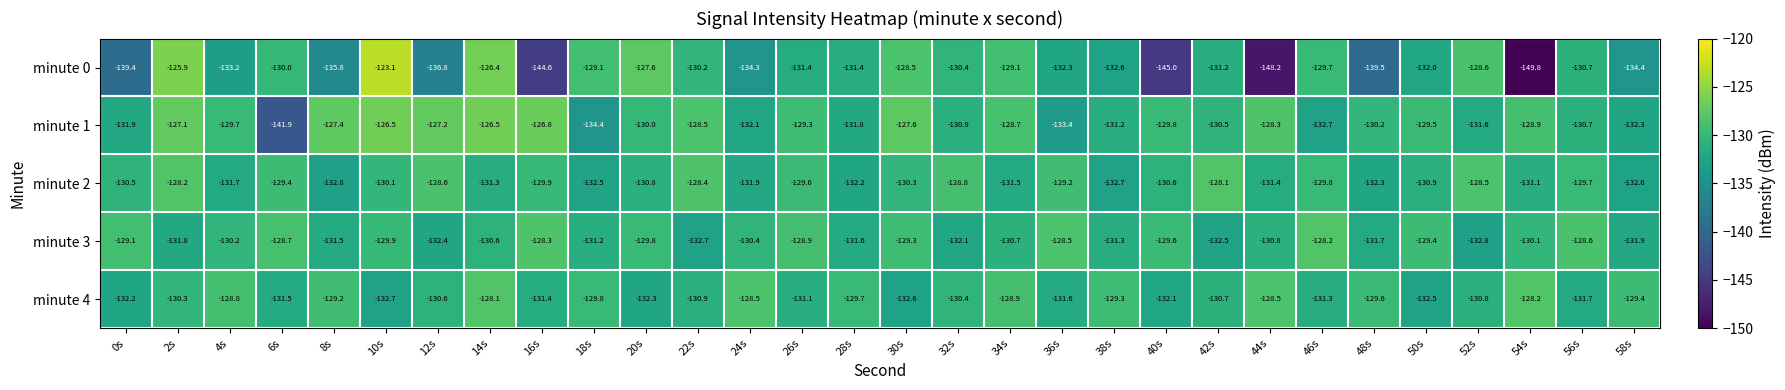

The value of minute 0 at 48s is -65.3. True or false?

False